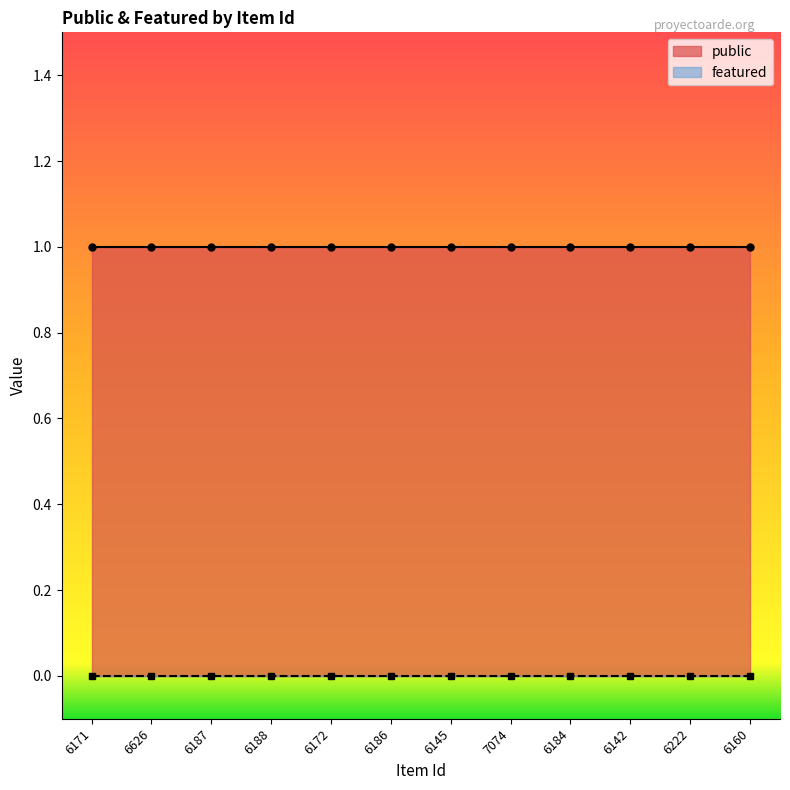

How many data points does each series have?

12